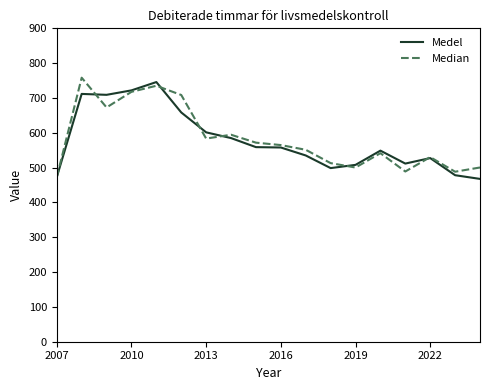

Is this an area chart (filled region under the line)?

No